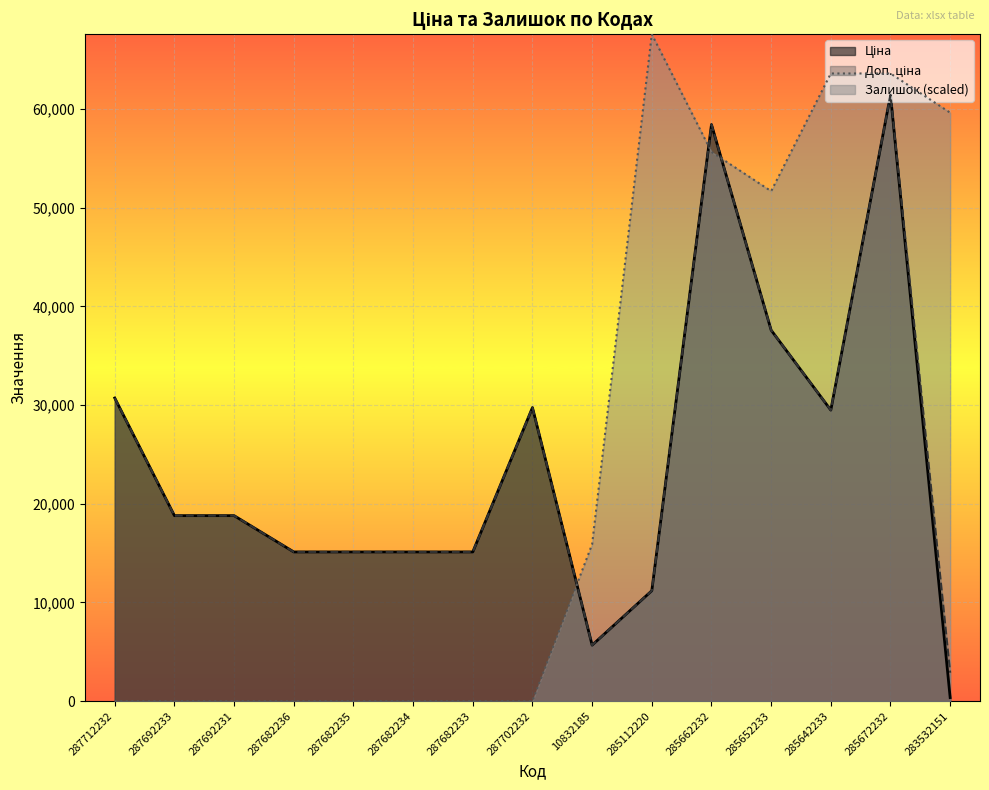

Which series has the largest total across all categories?

Залишок (scaled)